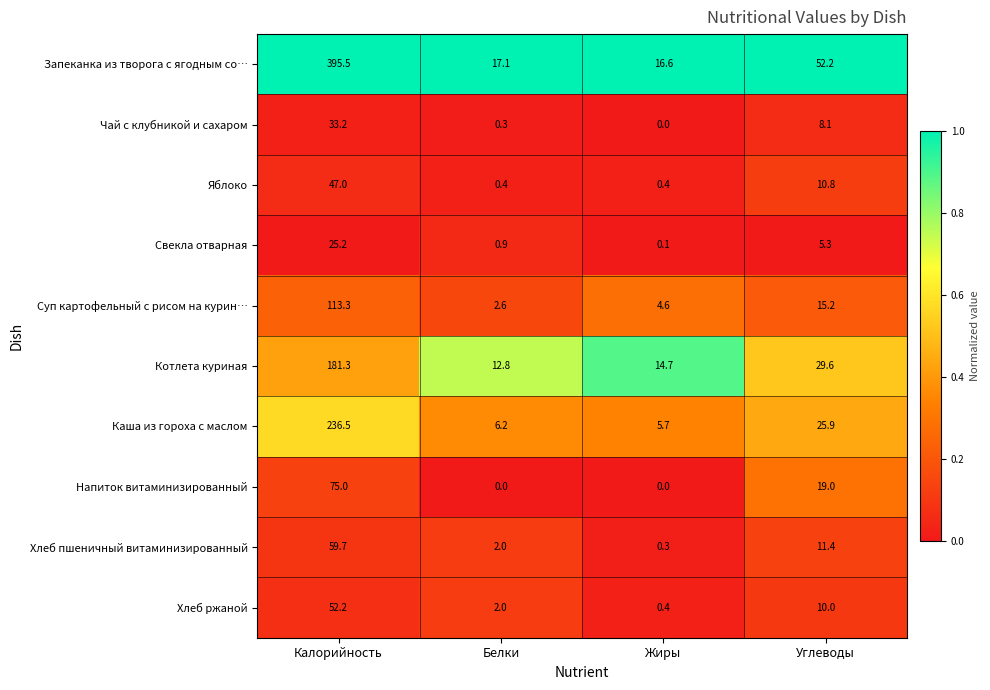

Rank the series by their maximum value, from lowest to highest.

Свекла отварная, Чай с клубникой и сахаром, Яблоко, Хлеб ржаной, Хлеб пшеничный витаминизированный, Напиток витаминизированный, Суп картофельный с рисом на курин…, Котлета куриная, Каша из гороха с маслом, Запеканка из творога с ягодным со…